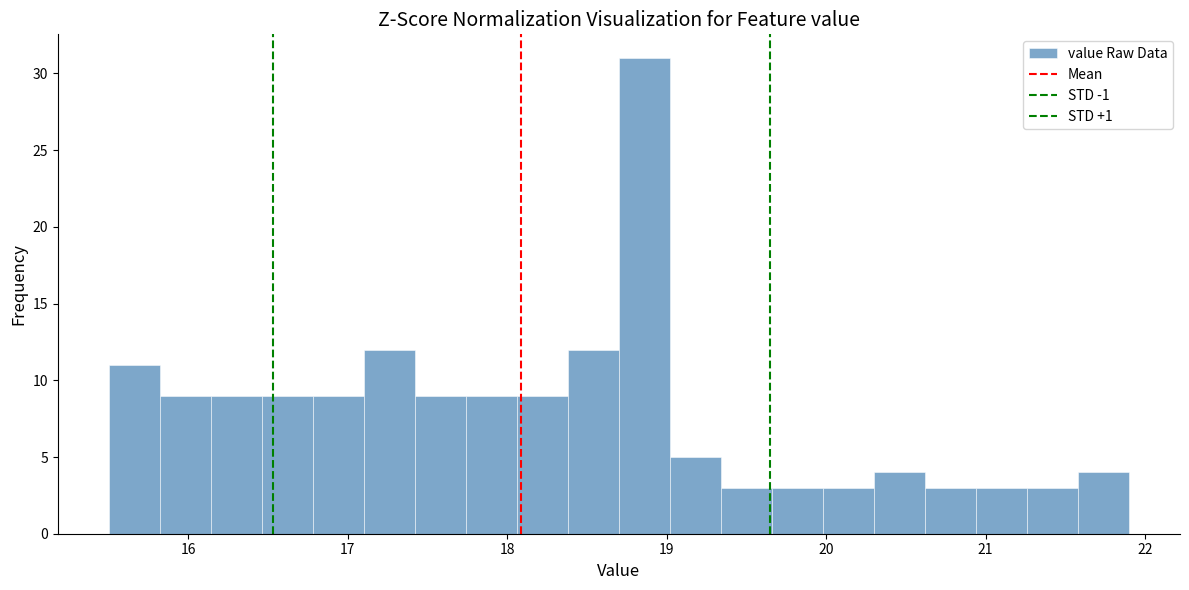

Around what value on the x-axis is the tallest bar? Give the approximate position of its centre, as read against the axis.

18.9